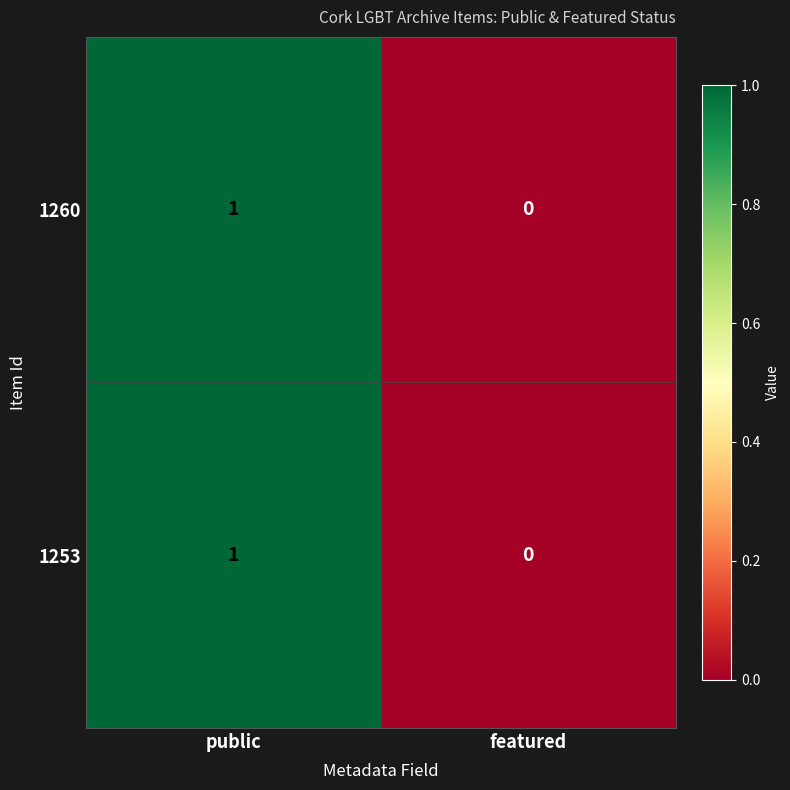

How many series are shown in this chart?

2